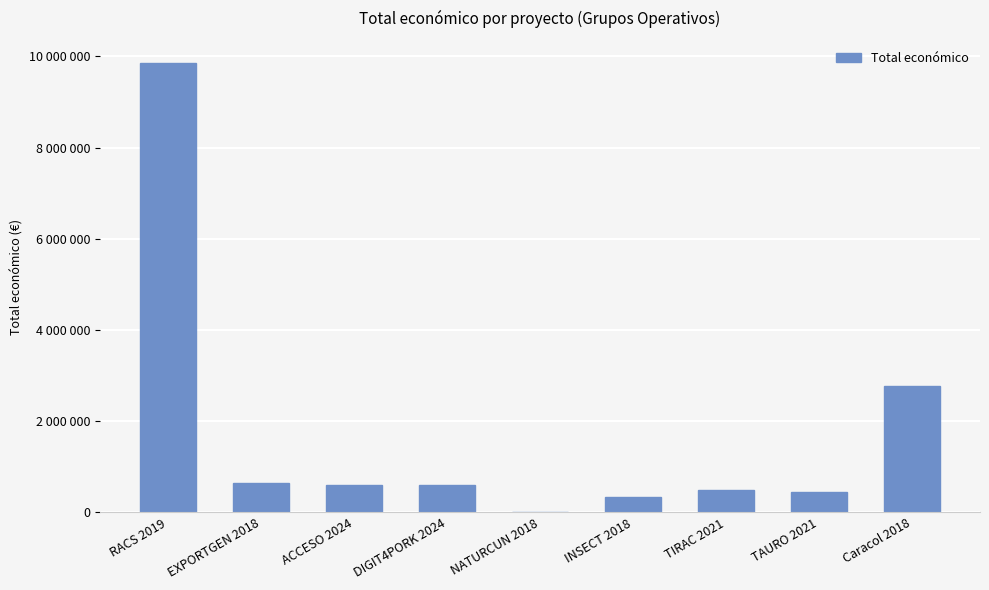

What is the difference between the maximum and minimum values?

9828454